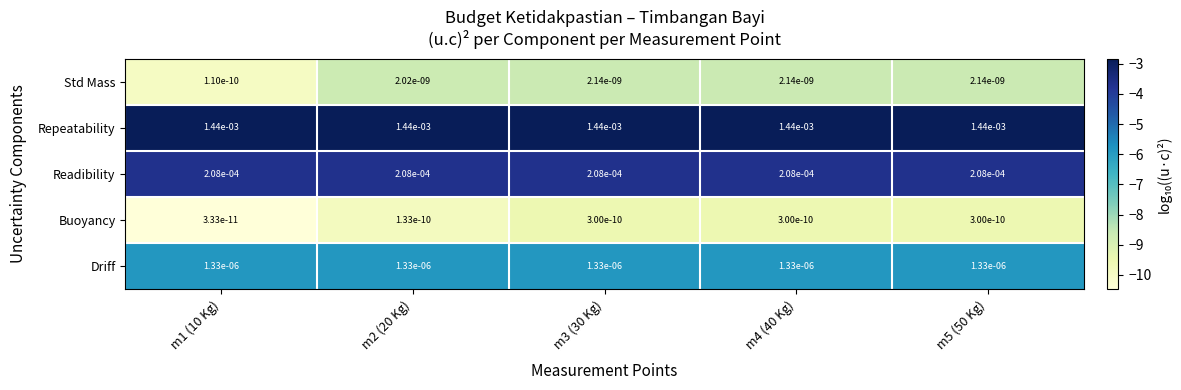

Is the value of Buoyancy at m1 (10 Kg) greater than the value of Repeatability at m4 (40 Kg)?

No